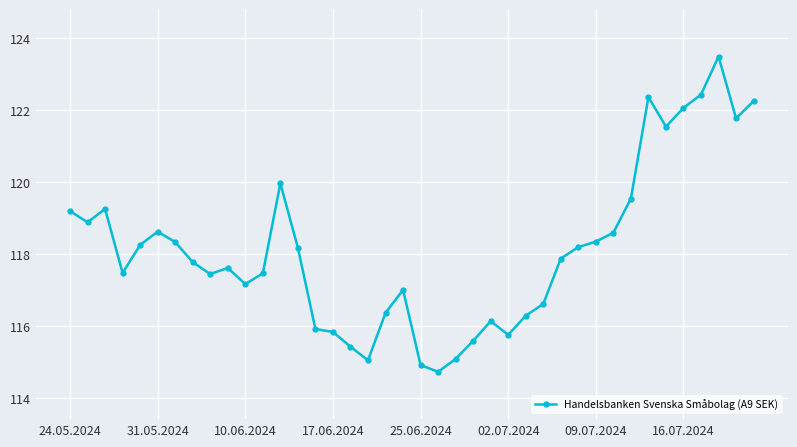

What is the sum of all values?

4724.6